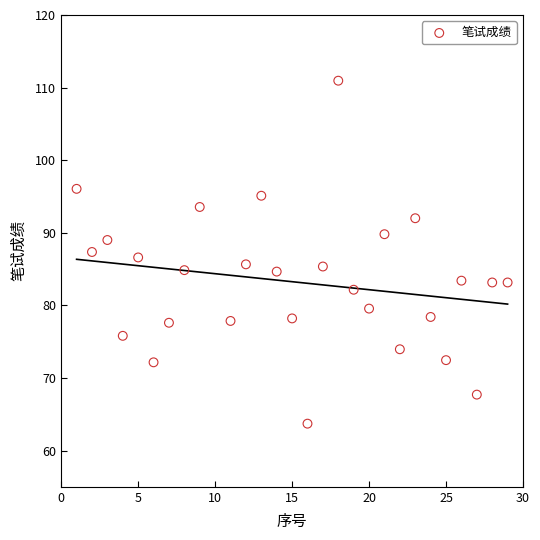

What is the range of X values (max minus min)?

28.0